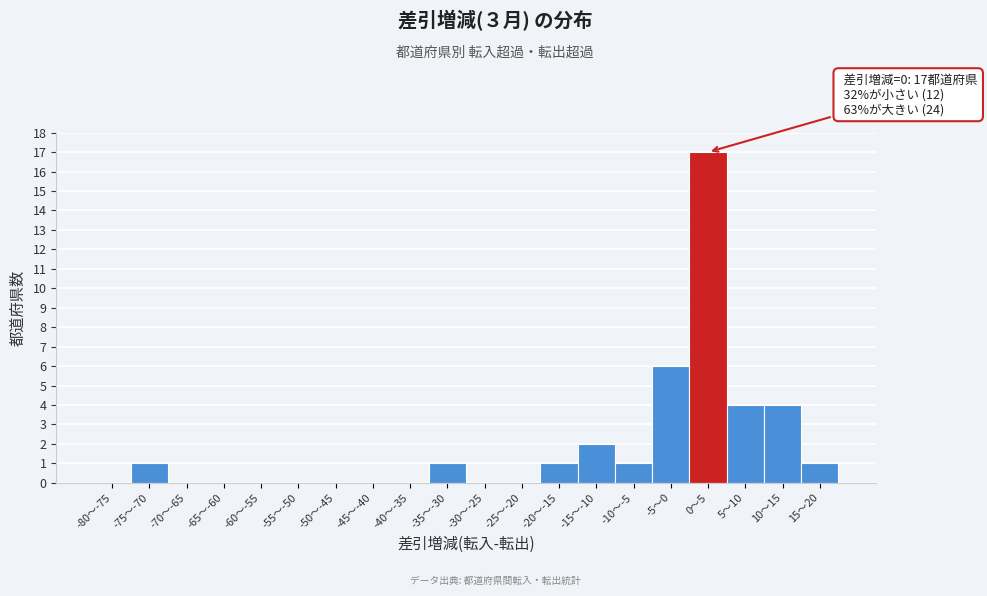

Reading left to right, transcribe all the data shown in this chart.

-80〜-75=0	-75〜-70=1	-70〜-65=0	-65〜-60=0	-60〜-55=0	-55〜-50=0	-50〜-45=0	-45〜-40=0	-40〜-35=0	-35〜-30=1	-30〜-25=0	-25〜-20=0	-20〜-15=1	-15〜-10=2	-10〜-5=1	-5〜0=6	0〜5=17	5〜10=4	10〜15=4	15〜20=1